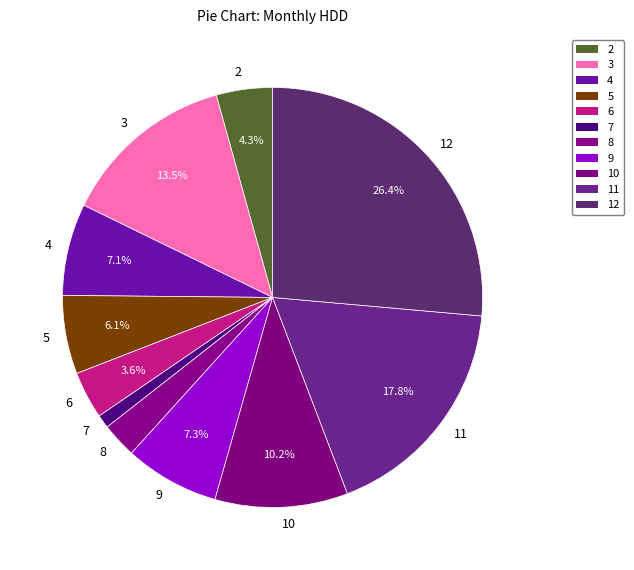

Is it true that 3 is 23% of the pie?

False